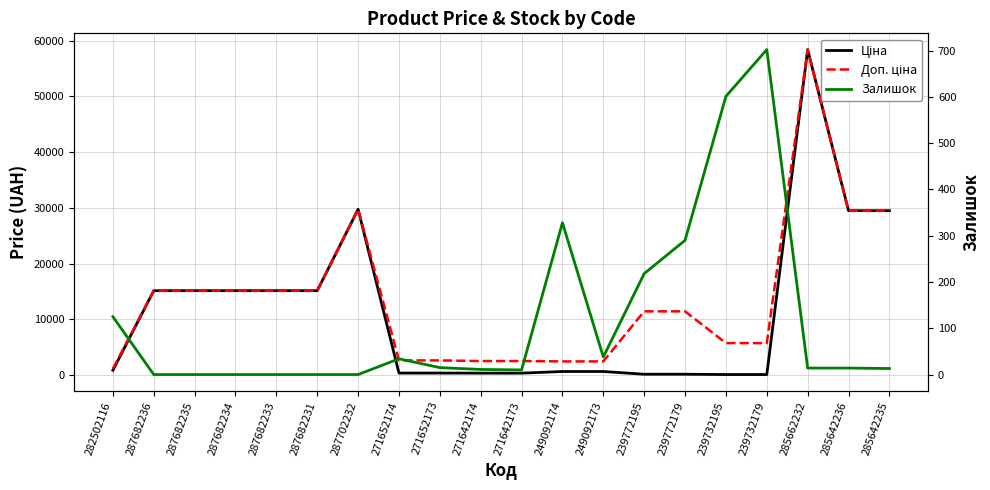

Count the number of data series in this chart.

3